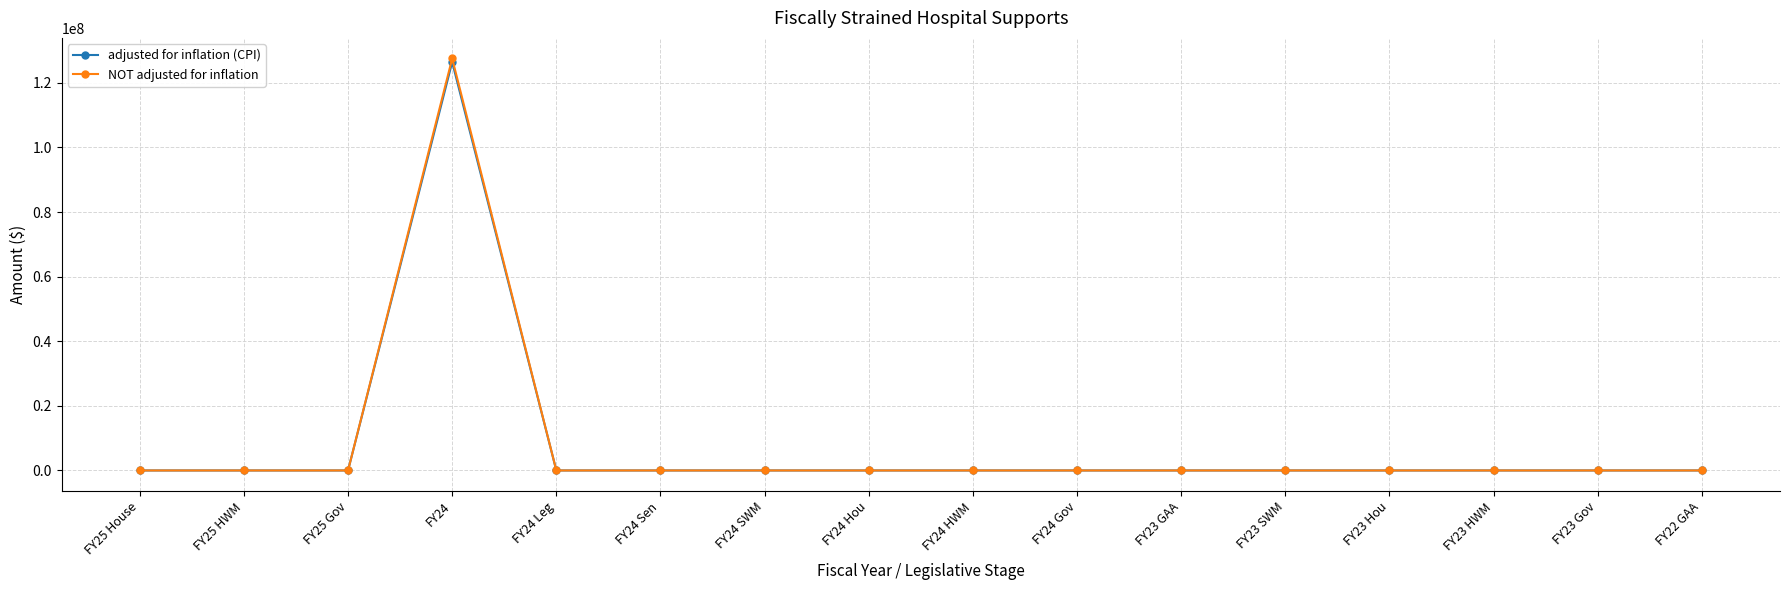

Is the value of adjusted for inflation (CPI) at FY24 Hou greater than the value of NOT adjusted for inflation at FY24?

No